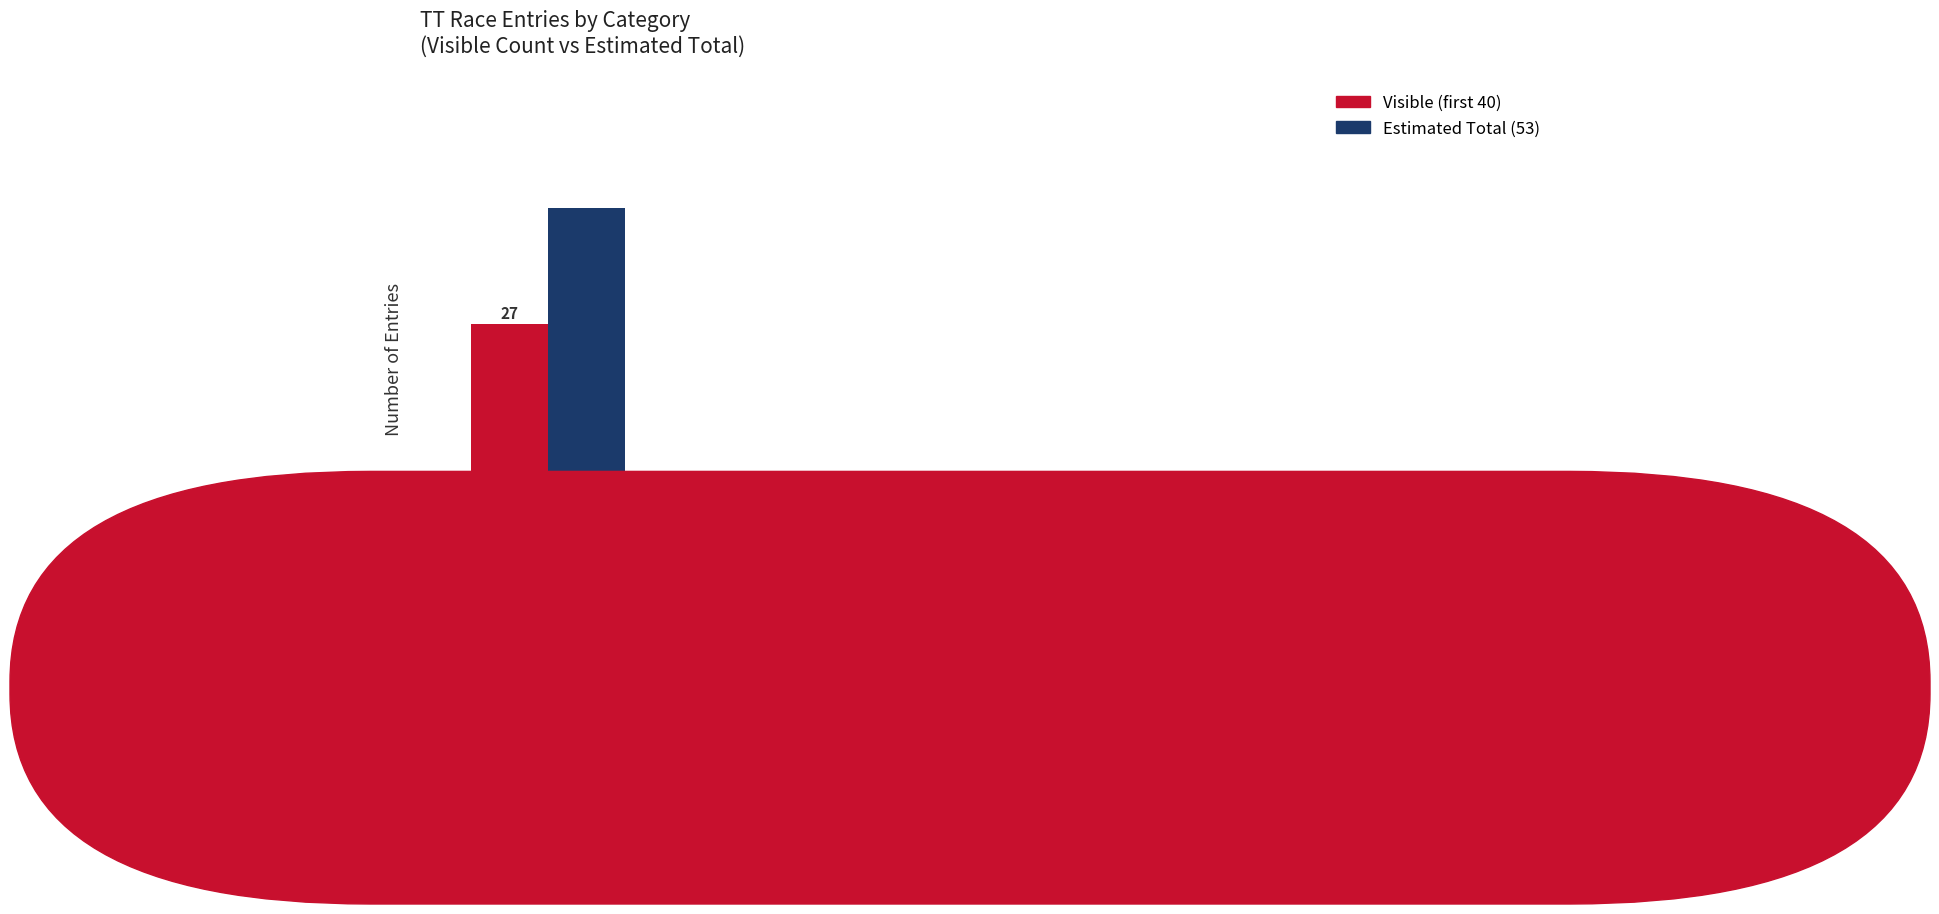

What are all the series names shown in the legend?

Visible (first 40), Estimated Total (53)